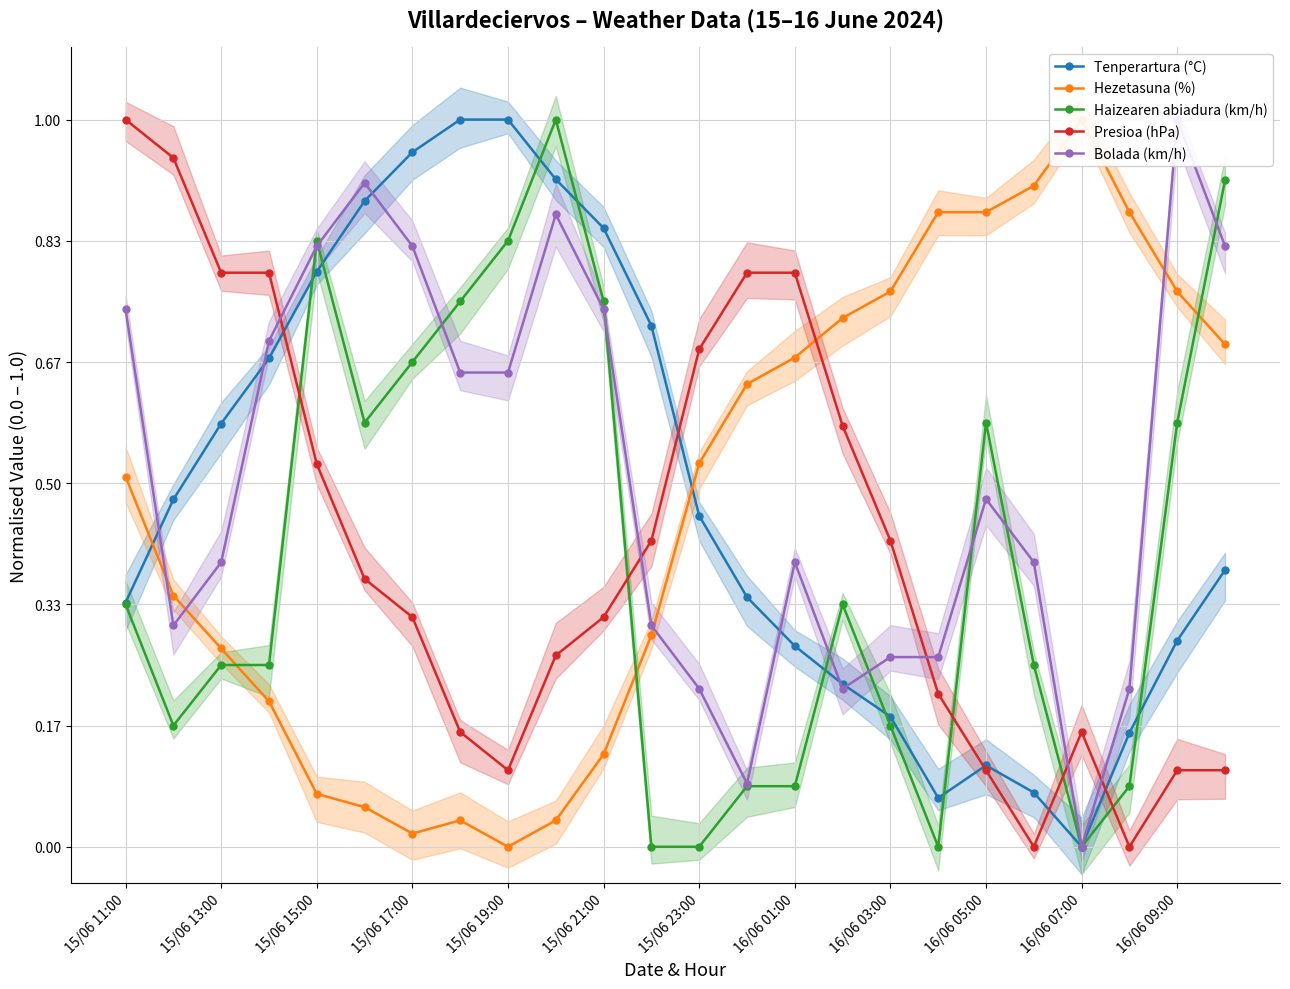

How many distinct data groups are displayed?

5